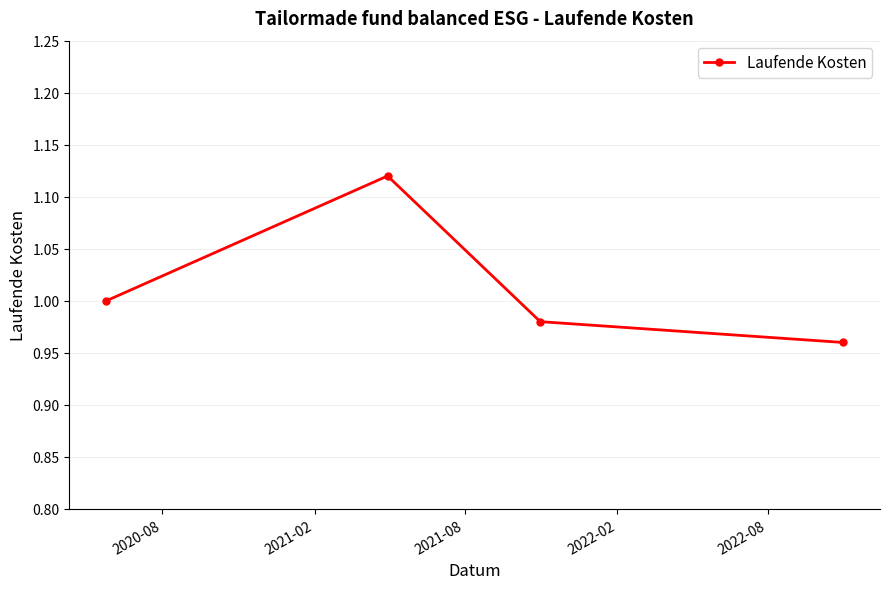

How many interior local peaks (higher than both neighbors) does the data have?

1